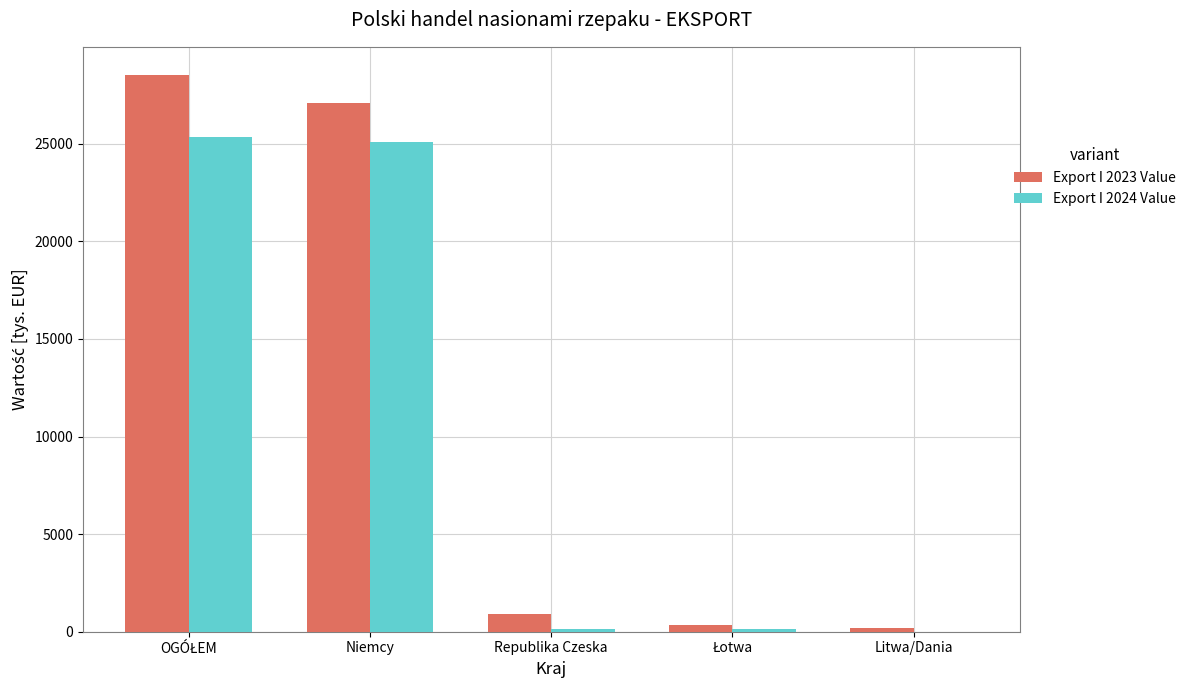

What is the sum of all Export I 2023 Value values?

57067.9